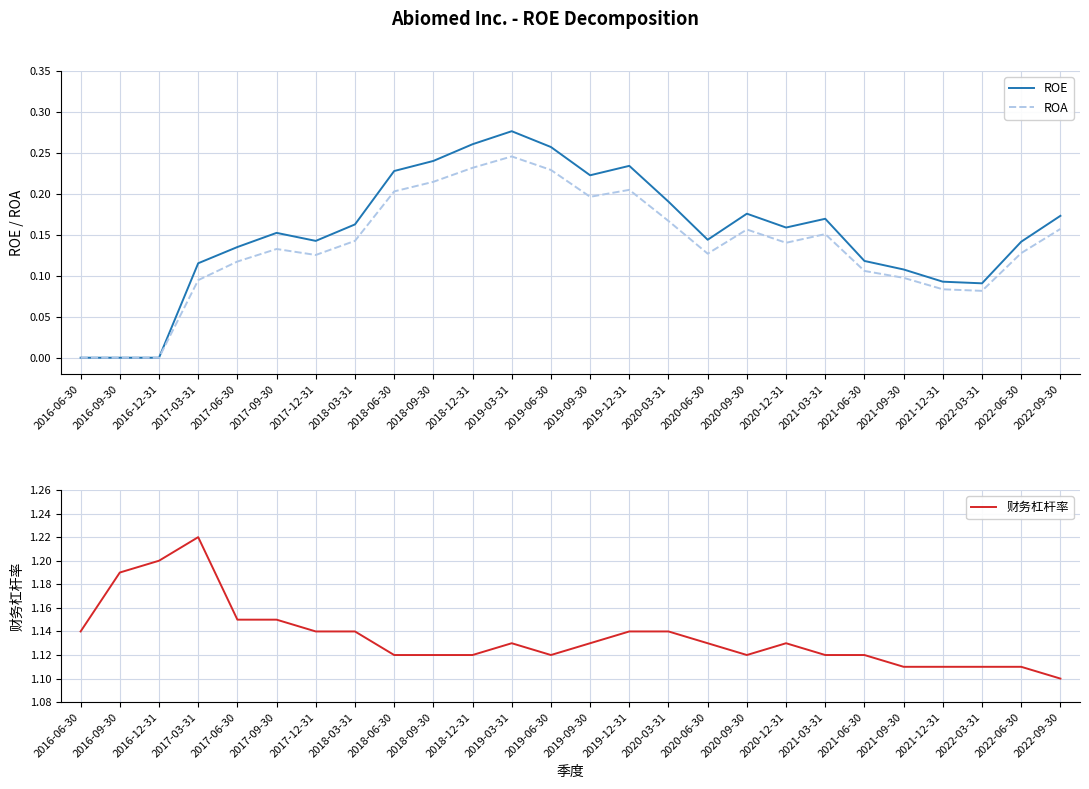

Reading right to left, what are all the values shown in this chart?

ROE: 2022-09-30=0.2	2022-06-30=0.1	2022-03-31=0.1	2021-12-31=0.1	2021-09-30=0.1	2021-06-30=0.1	2021-03-31=0.2	2020-12-31=0.2	2020-09-30=0.2	2020-06-30=0.1	2020-03-31=0.2	2019-12-31=0.2	2019-09-30=0.2	2019-06-30=0.3	2019-03-31=0.3	2018-12-31=0.3	2018-09-30=0.2	2018-06-30=0.2	2018-03-31=0.2	2017-12-31=0.1	2017-09-30=0.2	2017-06-30=0.1	2017-03-31=0.1	2016-12-31=0.0	2016-09-30=0.0	2016-06-30=0.0
ROA: 2022-09-30=0.2	2022-06-30=0.1	2022-03-31=0.1	2021-12-31=0.1	2021-09-30=0.1	2021-06-30=0.1	2021-03-31=0.2	2020-12-31=0.1	2020-09-30=0.2	2020-06-30=0.1	2020-03-31=0.2	2019-12-31=0.2	2019-09-30=0.2	2019-06-30=0.2	2019-03-31=0.2	2018-12-31=0.2	2018-09-30=0.2	2018-06-30=0.2	2018-03-31=0.1	2017-12-31=0.1	2017-09-30=0.1	2017-06-30=0.1	2017-03-31=0.1	2016-12-31=0.0	2016-09-30=0.0	2016-06-30=0.0
财务杠杆率: 2022-09-30=1.1	2022-06-30=1.1	2022-03-31=1.1	2021-12-31=1.1	2021-09-30=1.1	2021-06-30=1.1	2021-03-31=1.1	2020-12-31=1.1	2020-09-30=1.1	2020-06-30=1.1	2020-03-31=1.1	2019-12-31=1.1	2019-09-30=1.1	2019-06-30=1.1	2019-03-31=1.1	2018-12-31=1.1	2018-09-30=1.1	2018-06-30=1.1	2018-03-31=1.1	2017-12-31=1.1	2017-09-30=1.1	2017-06-30=1.1	2017-03-31=1.2	2016-12-31=1.2	2016-09-30=1.2	2016-06-30=1.1